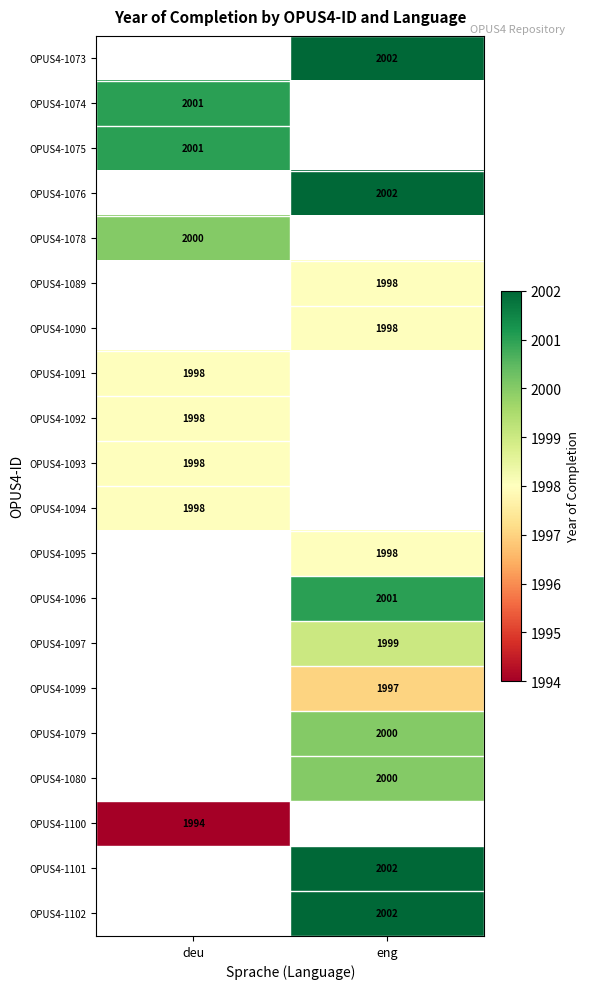

Is it true that OPUS4-1074 equals 973 at deu?

False